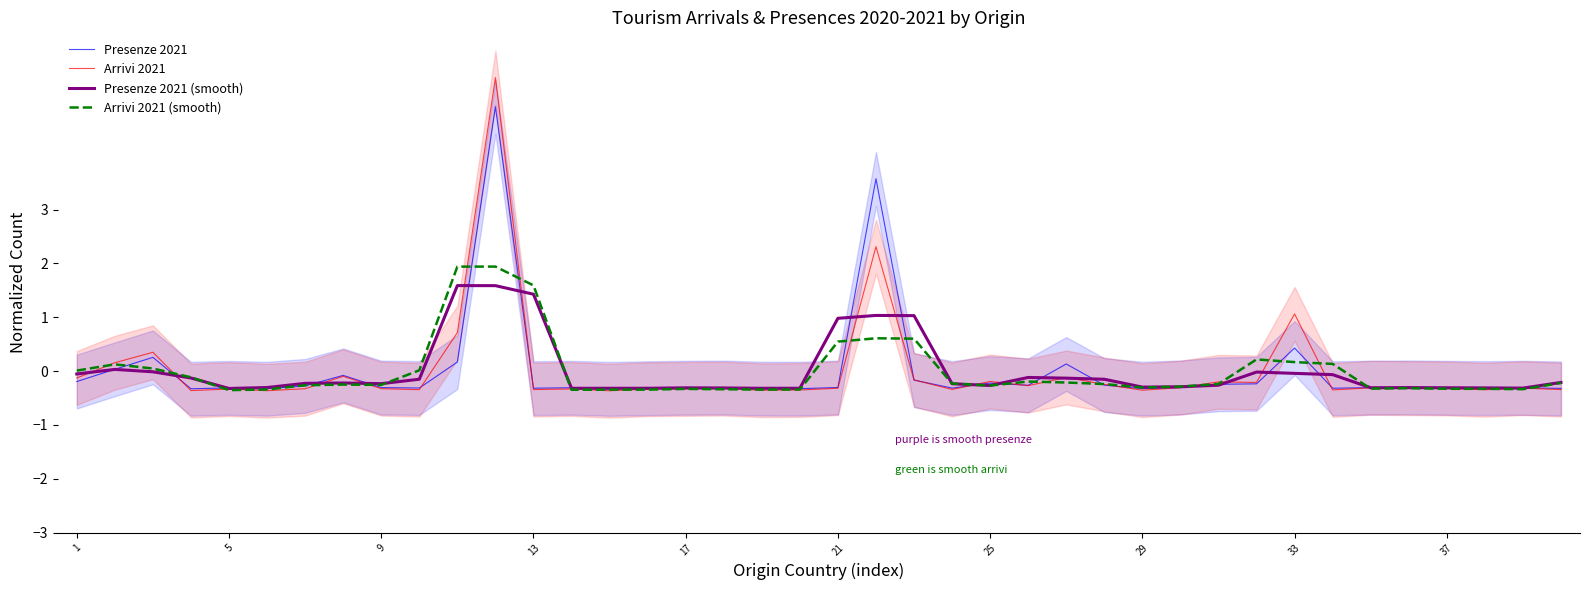

True or false: Presenze 2021 has a value of -0.3 at 9.

True